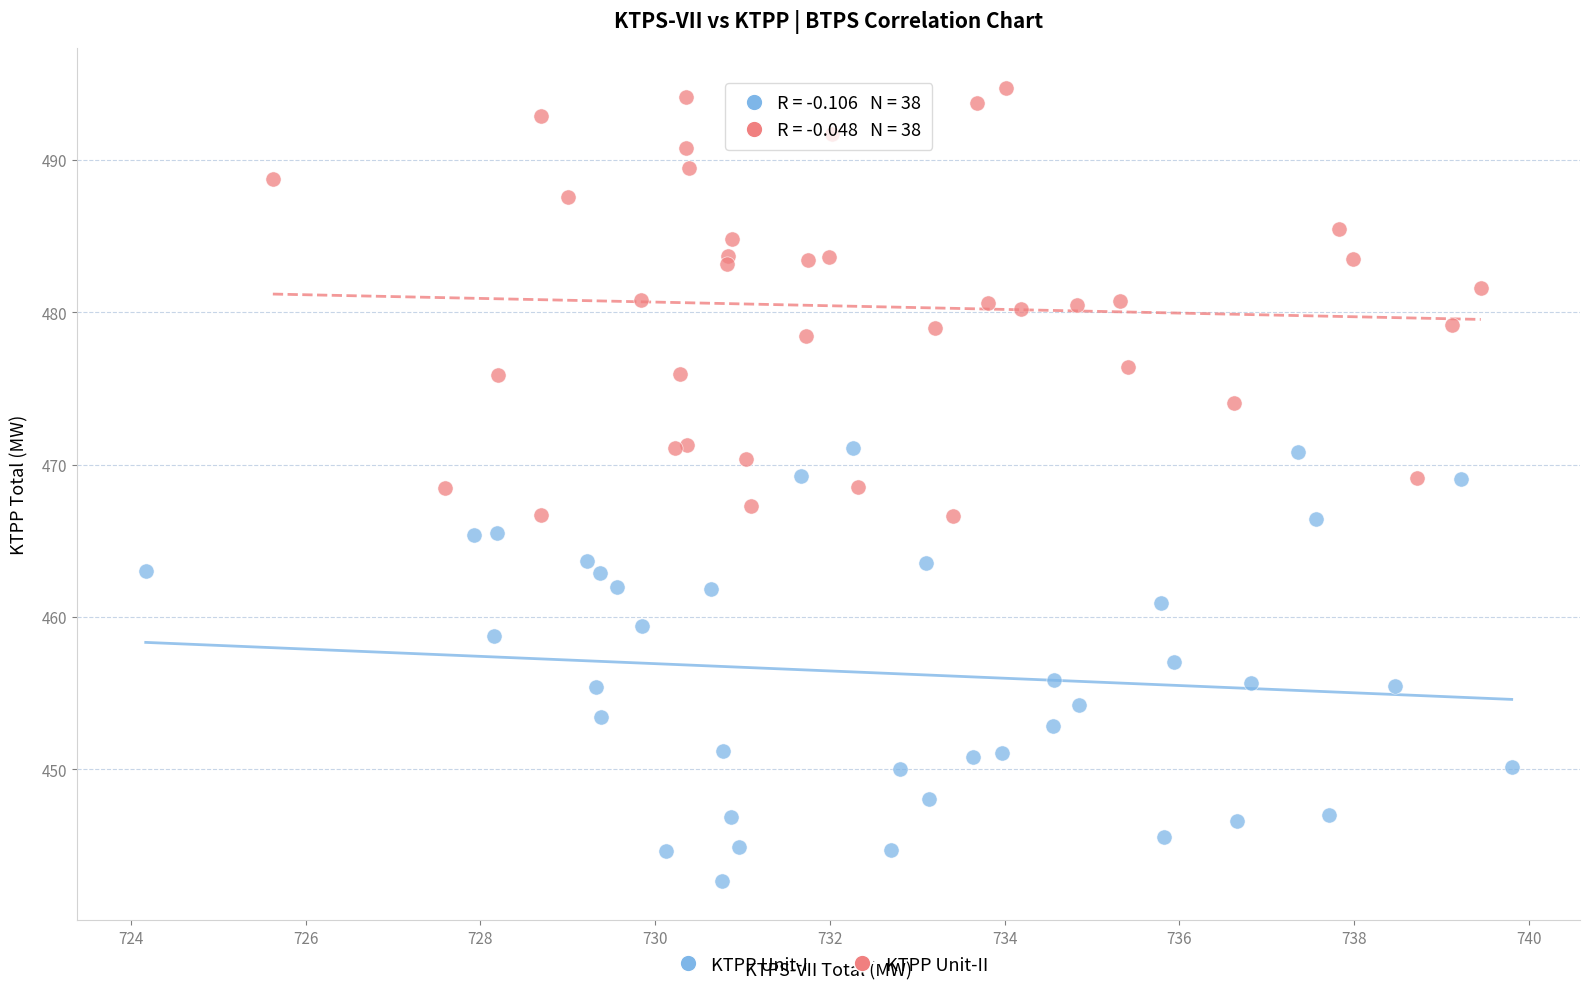

What are all the series names shown in the legend?

KTPP Unit-I, KTPP Unit-II